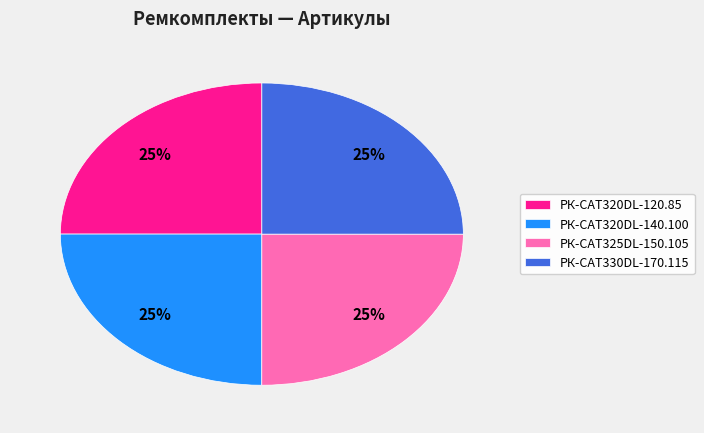

What percentage is the РК-CAT325DL-150.105 slice, to the nearest percent?

25%